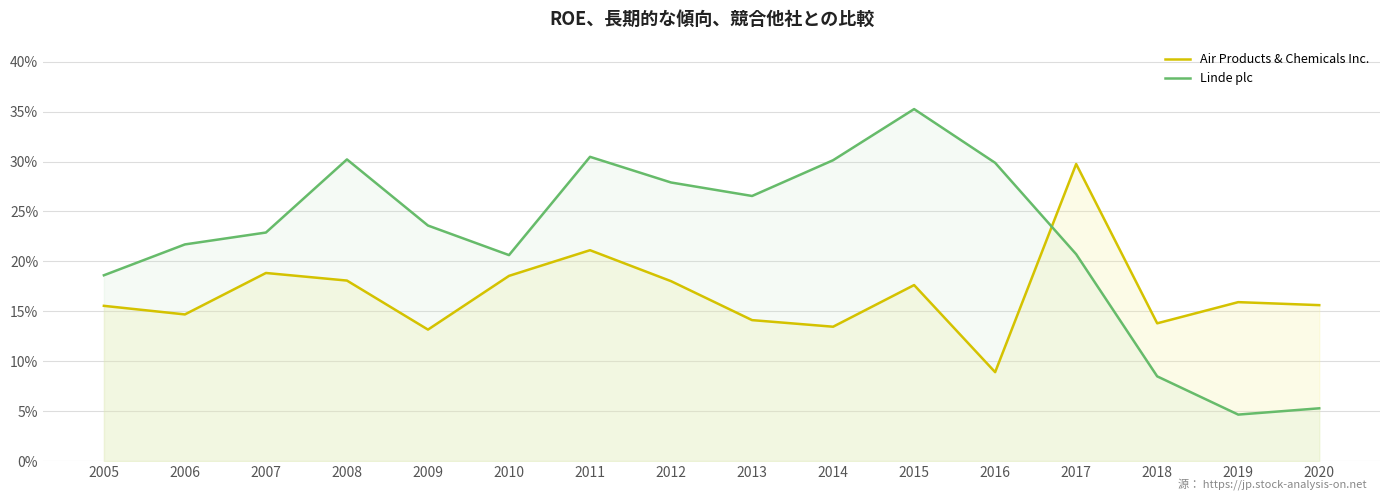

At 2014, list the series in order from smallest to largest.

Air Products & Chemicals Inc., Linde plc